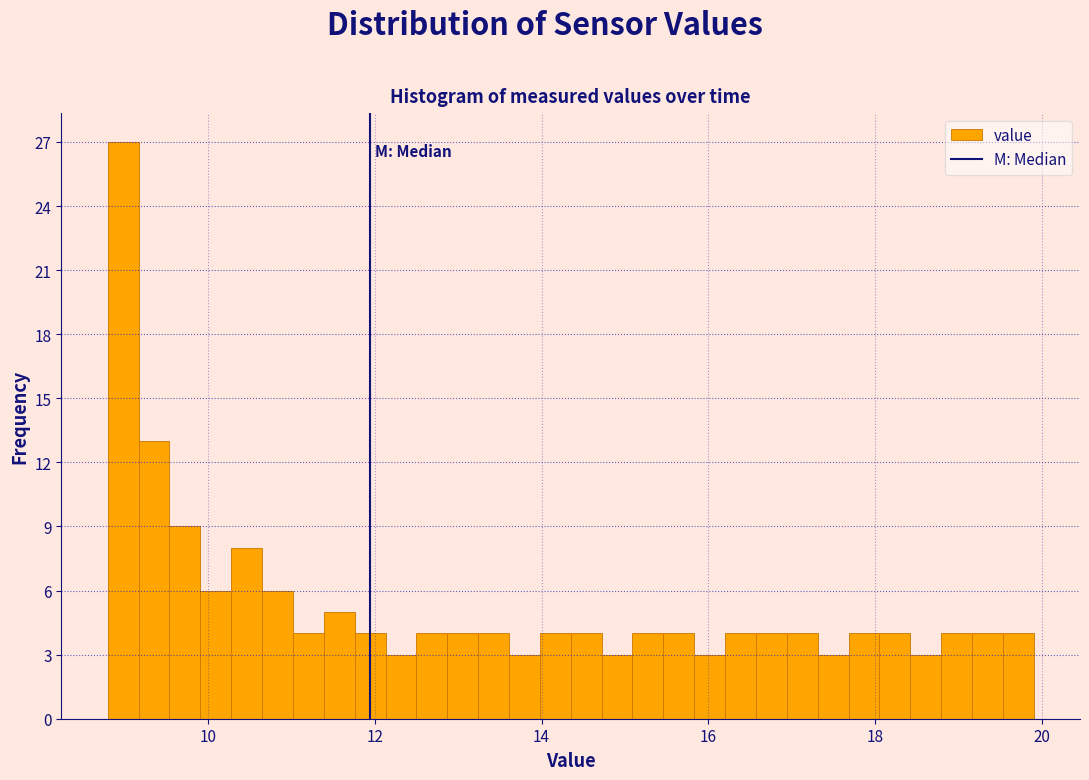

Around what value on the x-axis is the tallest bar? Give the approximate position of its centre, as read against the axis.

9.0